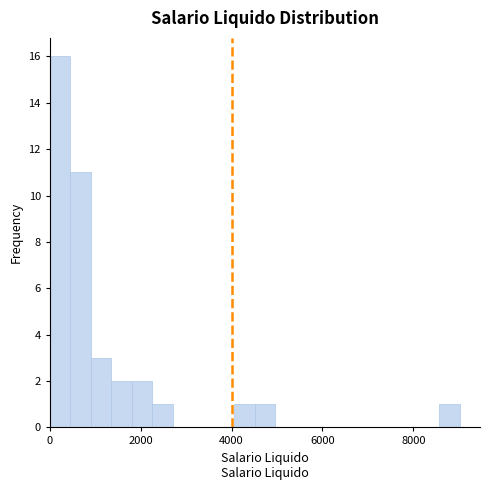

Around what value on the x-axis is the tallest bar? Give the approximate position of its centre, as read against the axis.

200